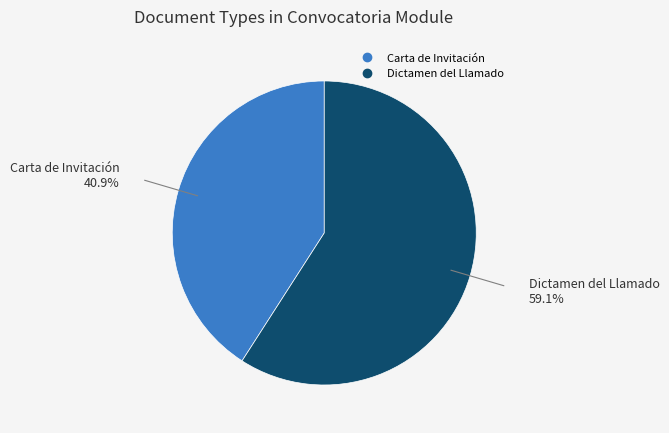

Between Carta de Invitación and Dictamen del Llamado, which is larger?

Dictamen del Llamado